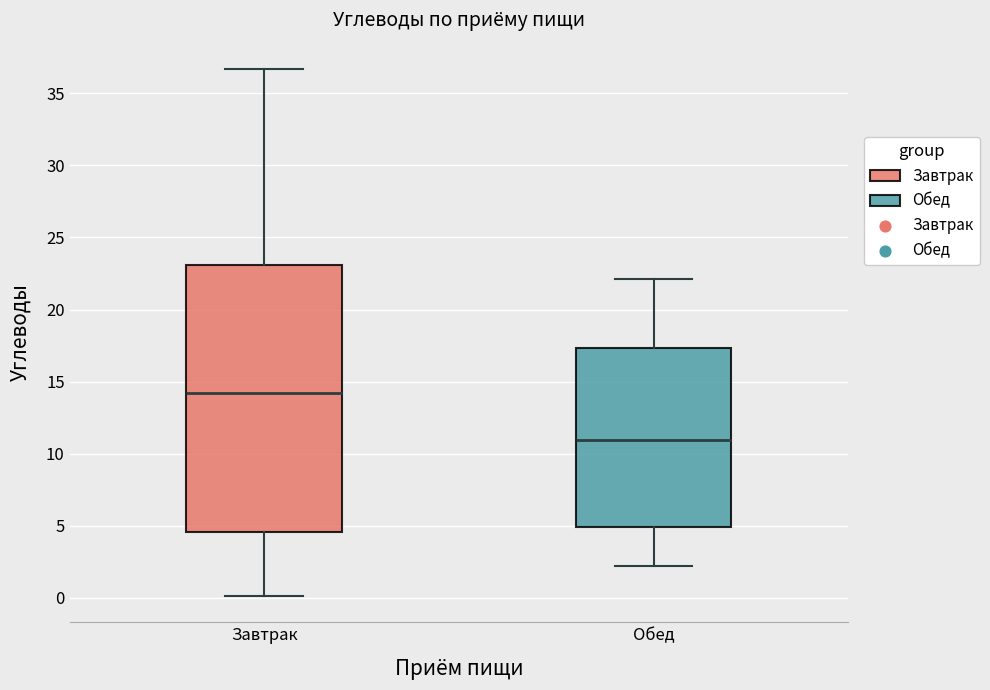

Reading left to right, read every box against the y-axis: the position of its median line, the range the box covers, and the ends of its whiskers. The values are not printed on the chart, so give them approximately, as read against the axis.

Завтрак: median 14.0, box 4.5 to 23.0, whiskers 0.0 to 36.5
Обед: median 11.0, box 5.0 to 17.5, whiskers 2.0 to 22.0